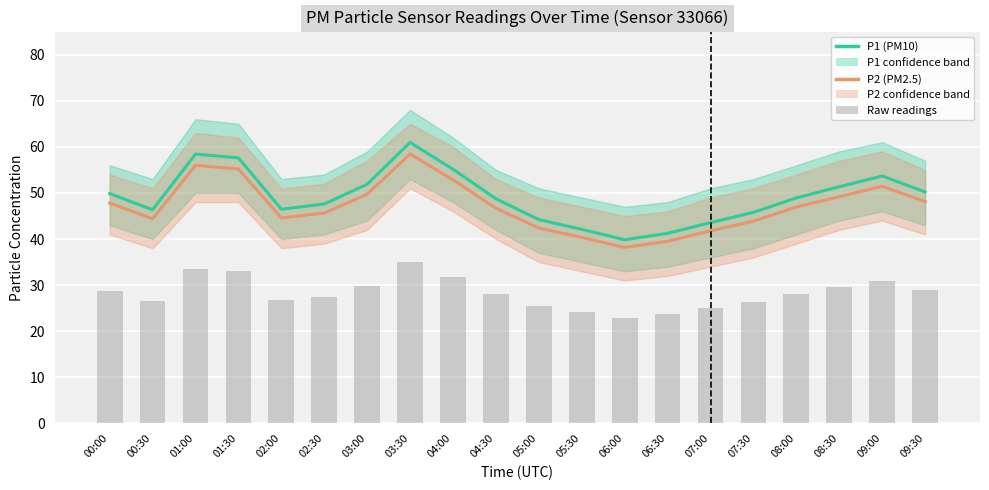

What is the difference between the highest and lowest values at 01:30?

24.5